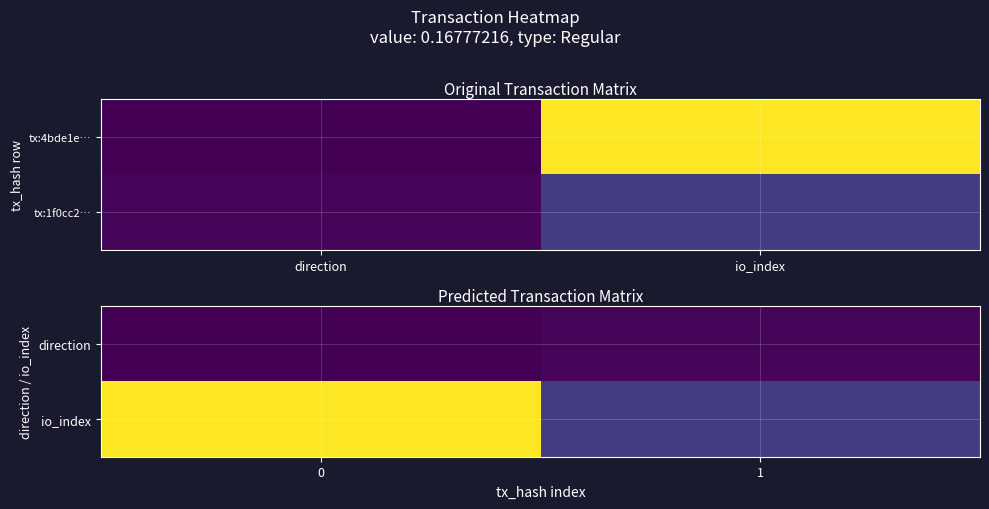

What is the minimum value shown in the chart?

-1